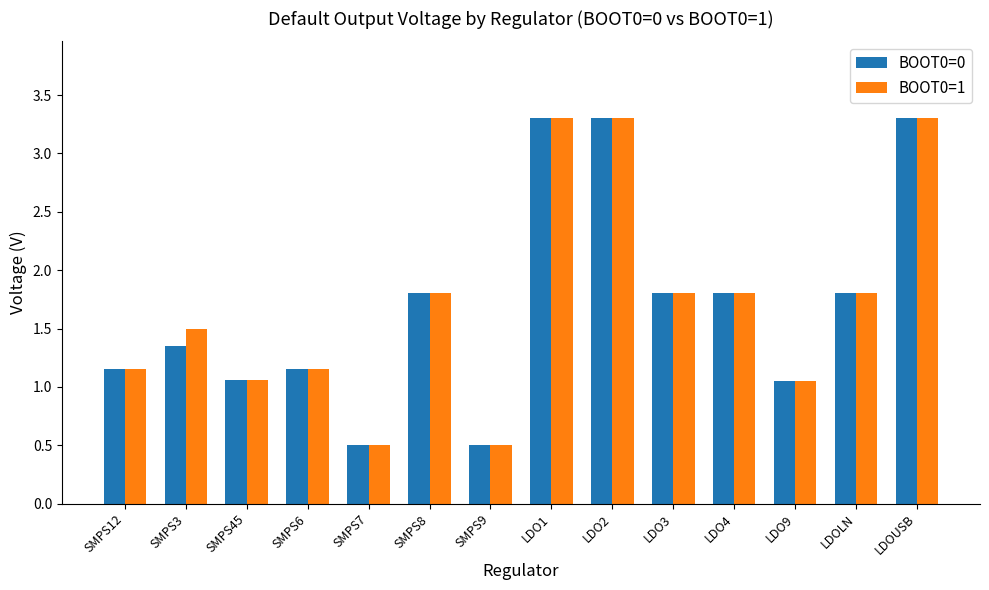

The value of BOOT0=0 at SMPS8 is 1.8. True or false?

True